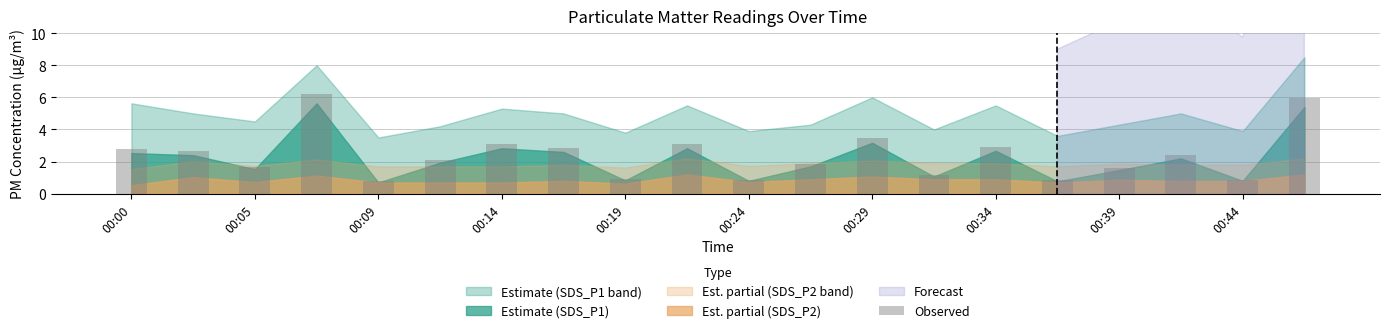

What is the maximum value shown in the chart?

6.2